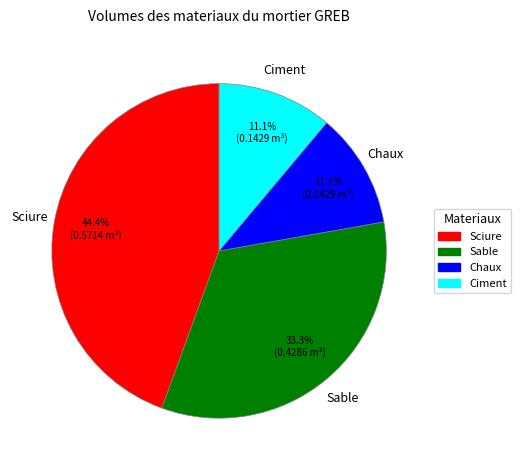

How many slices are in this pie chart?

4